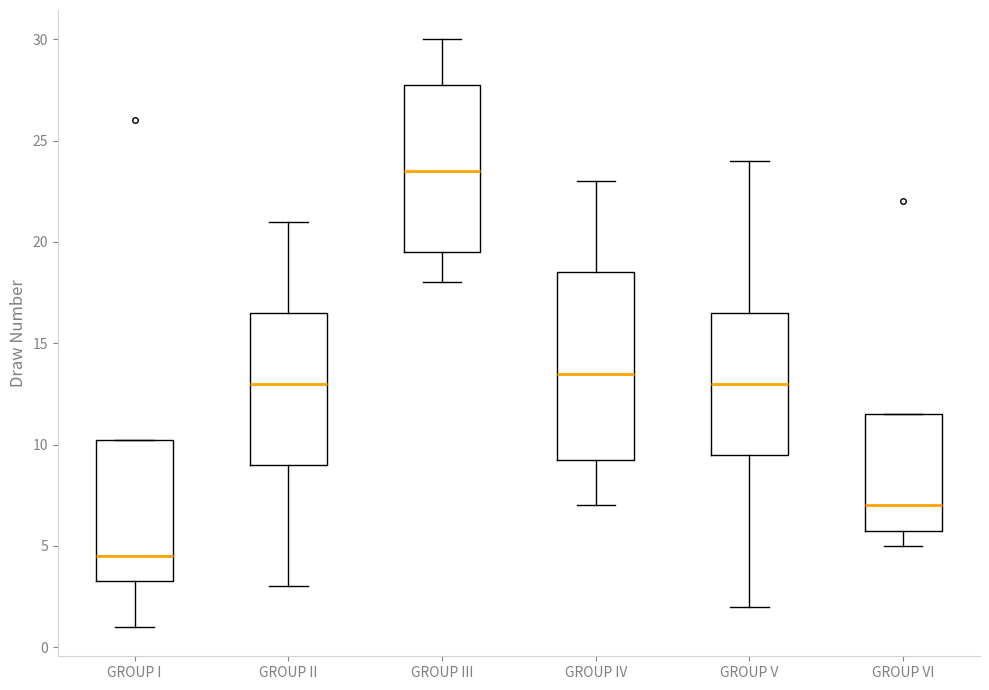

Reading left to right, read every box against the y-axis: the position of its median line, the range the box covers, and the ends of its whiskers. The values are not printed on the chart, so give them approximately, as read against the axis.

GROUP I: median 4.5, box 3.5 to 10.5, whiskers 1.0 to 10.5
GROUP II: median 13.0, box 9.0 to 16.5, whiskers 3.0 to 21.0
GROUP III: median 23.5, box 19.5 to 28.0, whiskers 18.0 to 30.0
GROUP IV: median 13.5, box 9.5 to 18.5, whiskers 7.0 to 23.0
GROUP V: median 13.0, box 9.5 to 16.5, whiskers 2.0 to 24.0
GROUP VI: median 7.0, box 6.0 to 11.5, whiskers 5.0 to 11.5